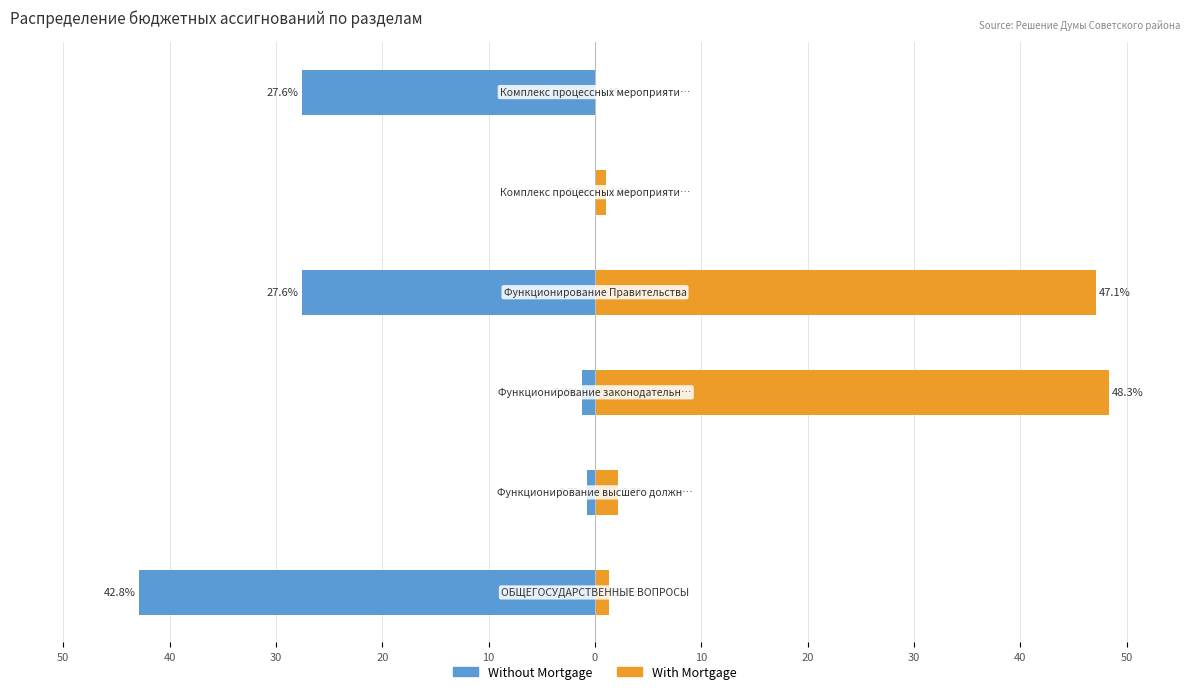

What are all the series names shown in the legend?

Without Mortgage, With Mortgage